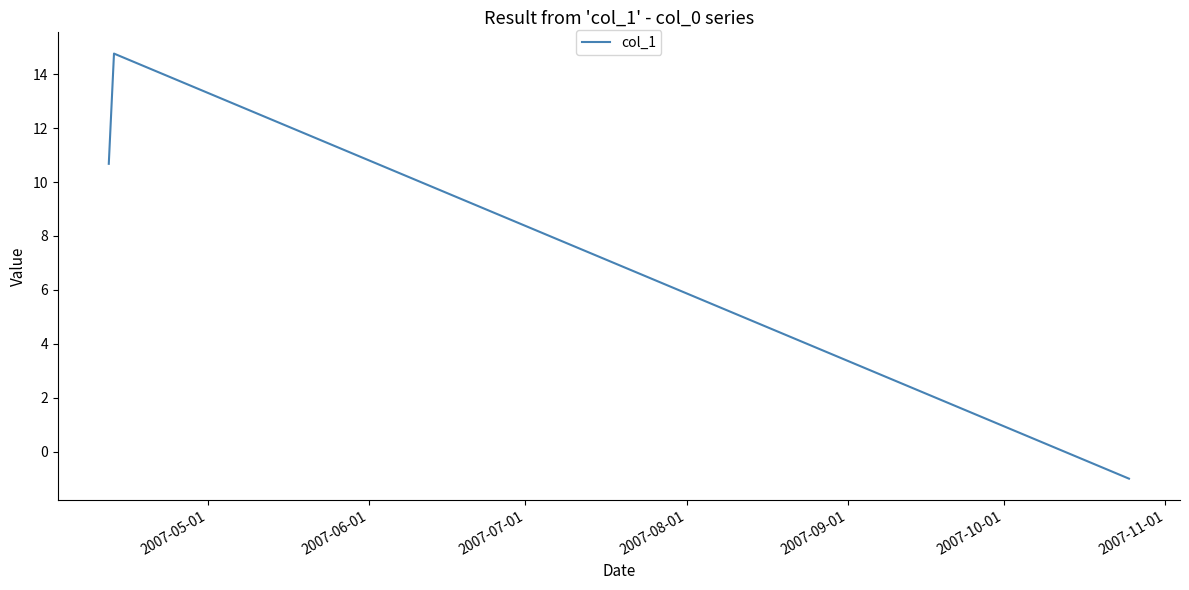

What is the smallest value displayed?

-1.0